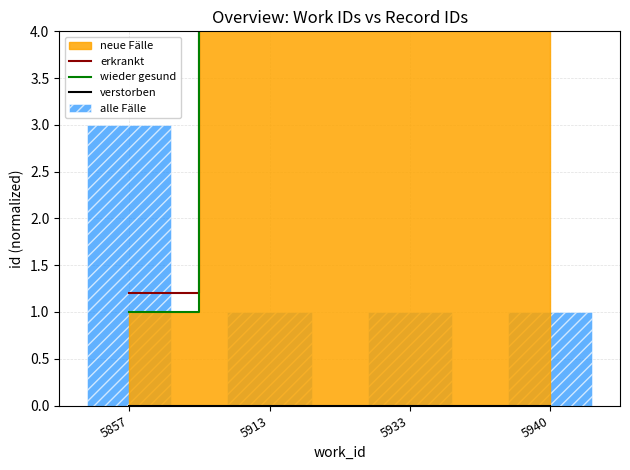

Is the value of wieder gesund at 5913 greater than the value of verstorben at 5857?

Yes